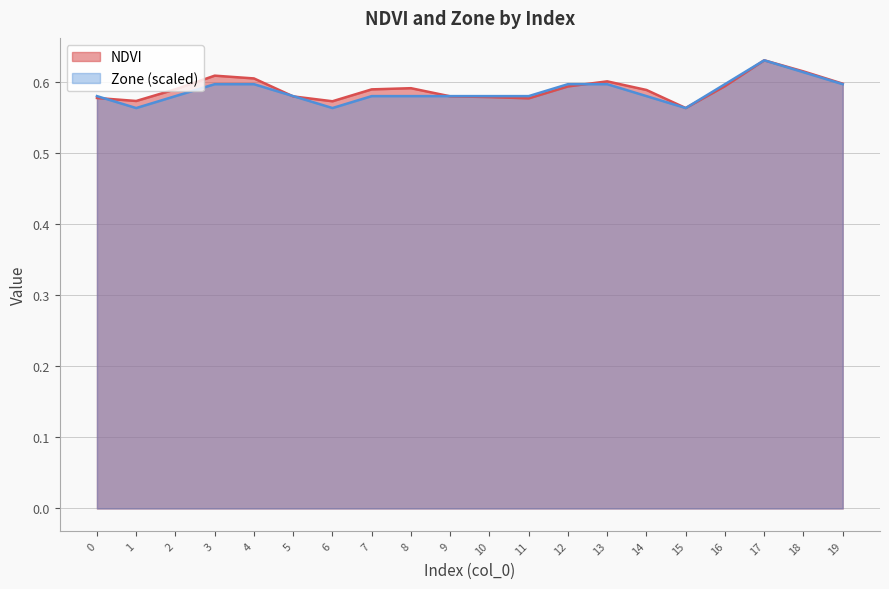

What are all the series names shown in the legend?

NDVI, Zone (scaled)